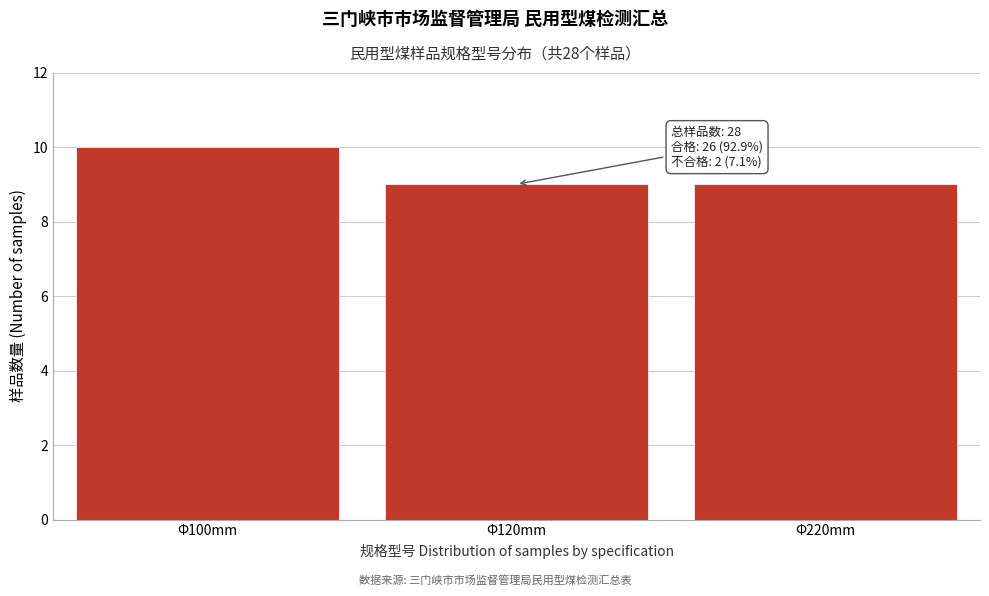

Reading left to right, what are all the values shown in this chart?

Φ100mm=10	Φ120mm=9	Φ220mm=9